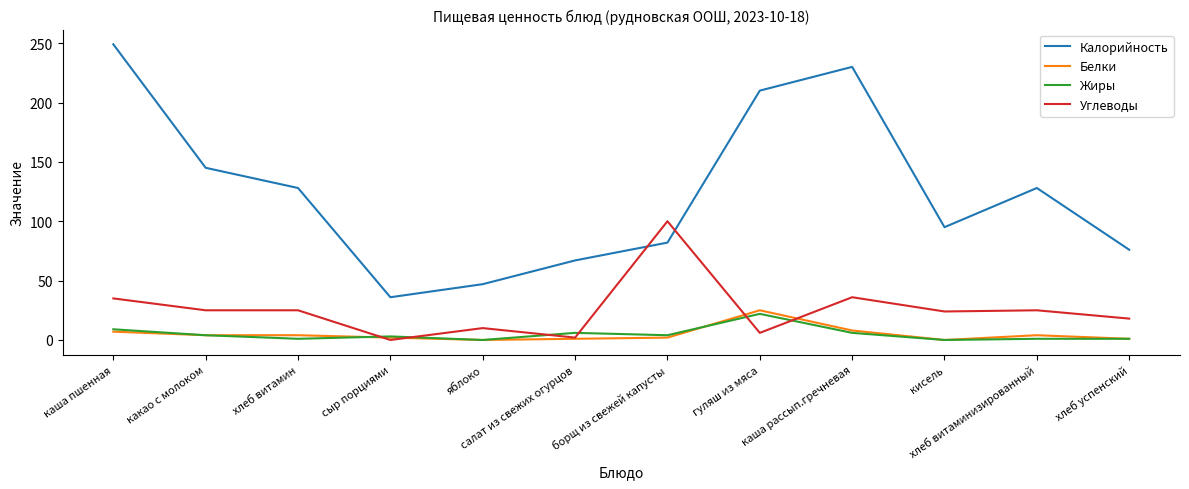

List the series in order of their peak value, highest first.

Калорийность, Углеводы, Белки, Жиры